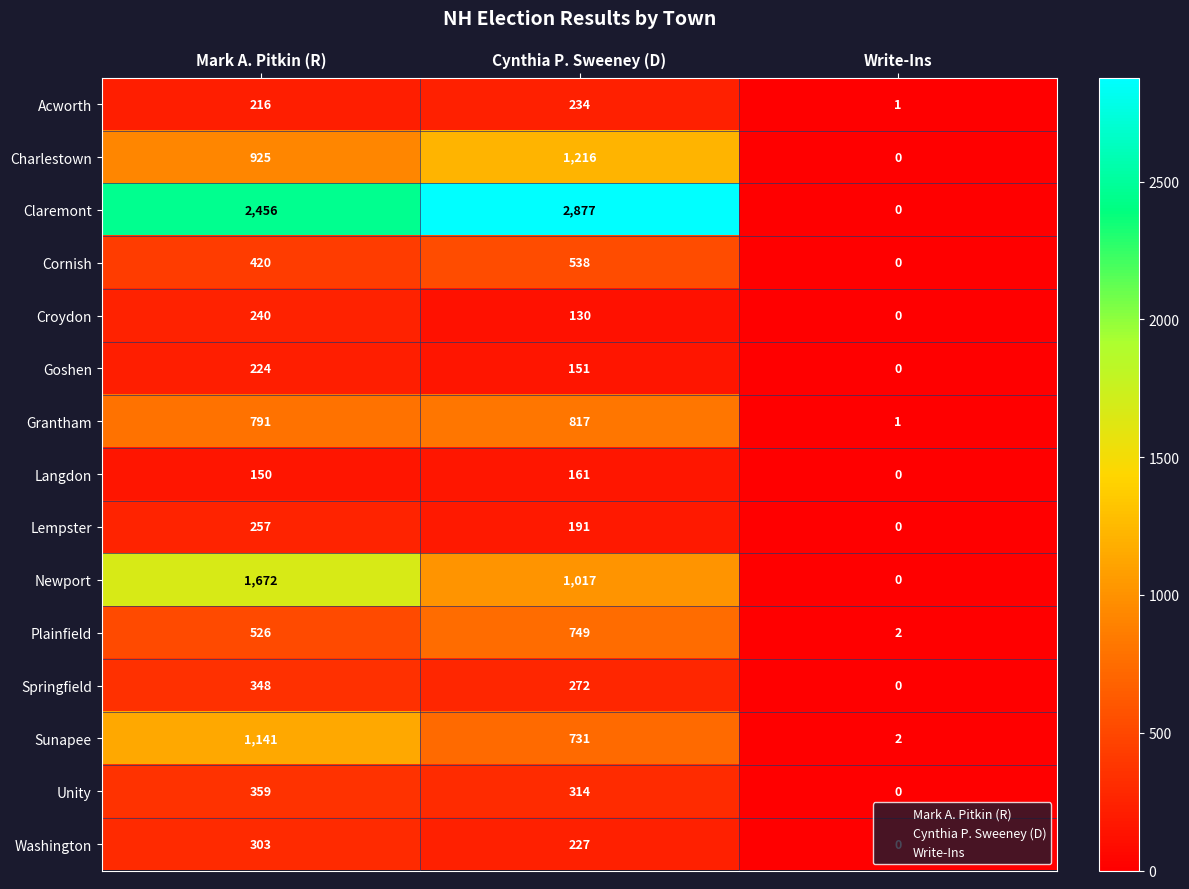

Read the Cornish value at Cynthia P. Sweeney (D), to the nearest 50.

550